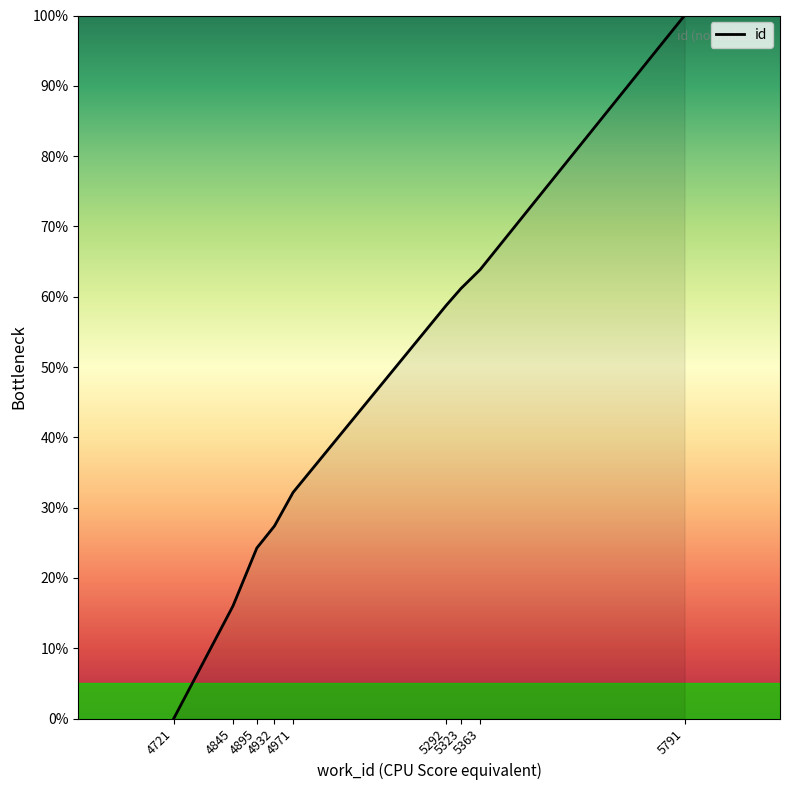

The value at 4721 is 0.0. True or false?

True